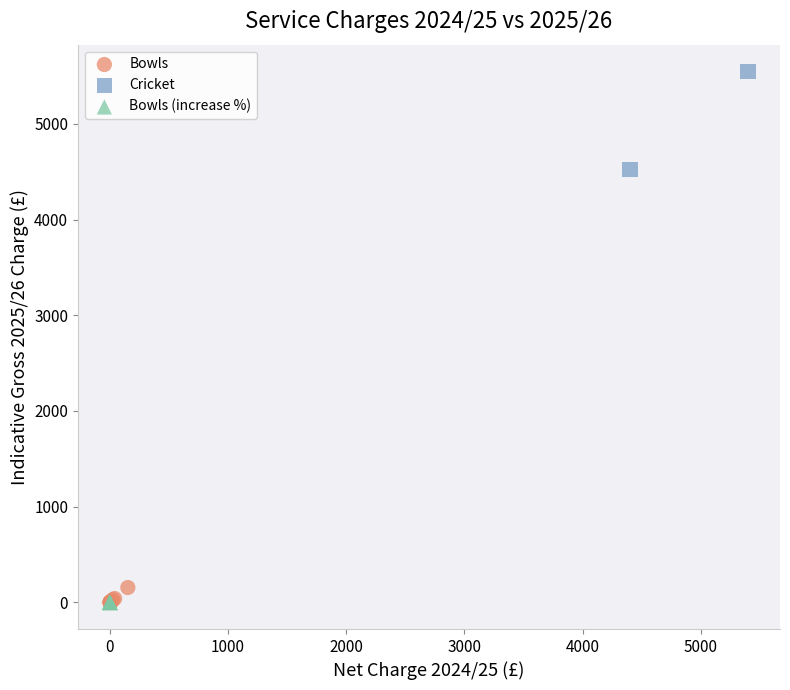

What are all the series names shown in the legend?

Bowls, Cricket, Bowls (increase %)